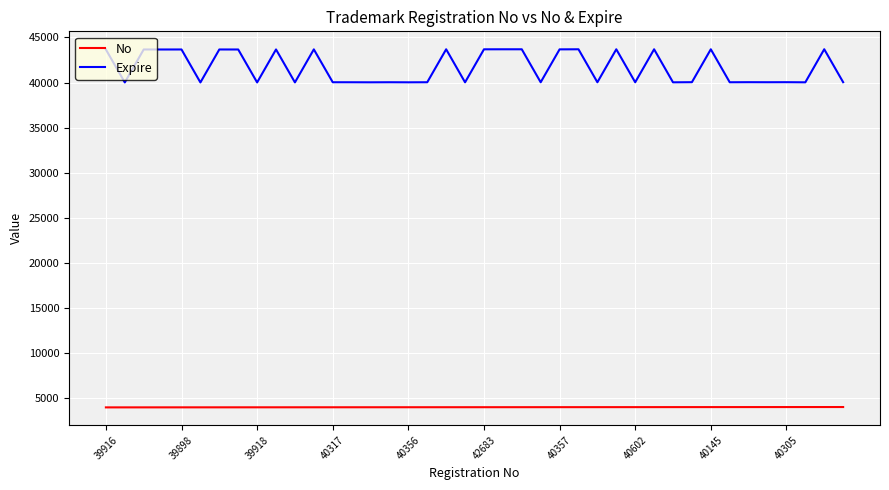

What is the minimum value for No?

4001